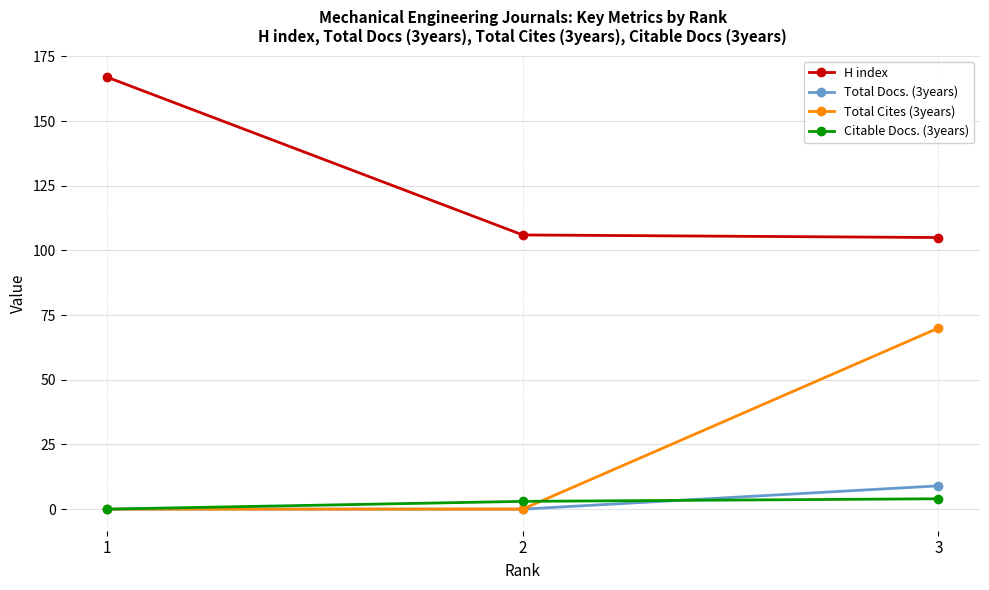

At which category is the sum across all series the highest?

3